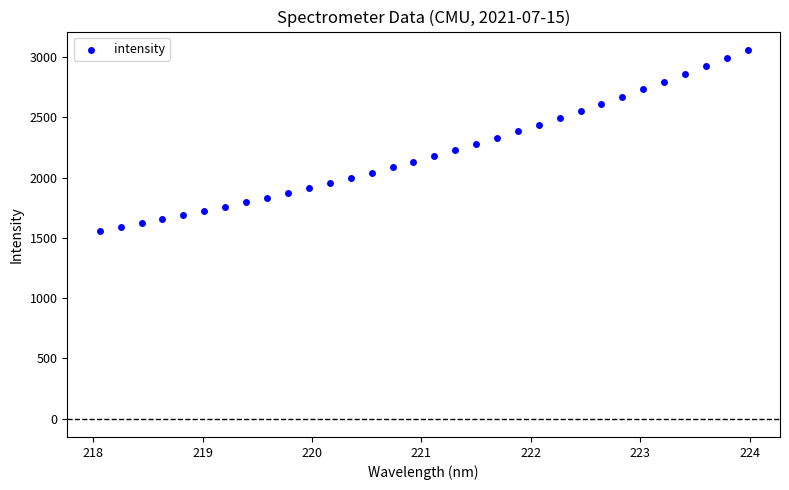

What is the range of X values (max minus min)?

5.9